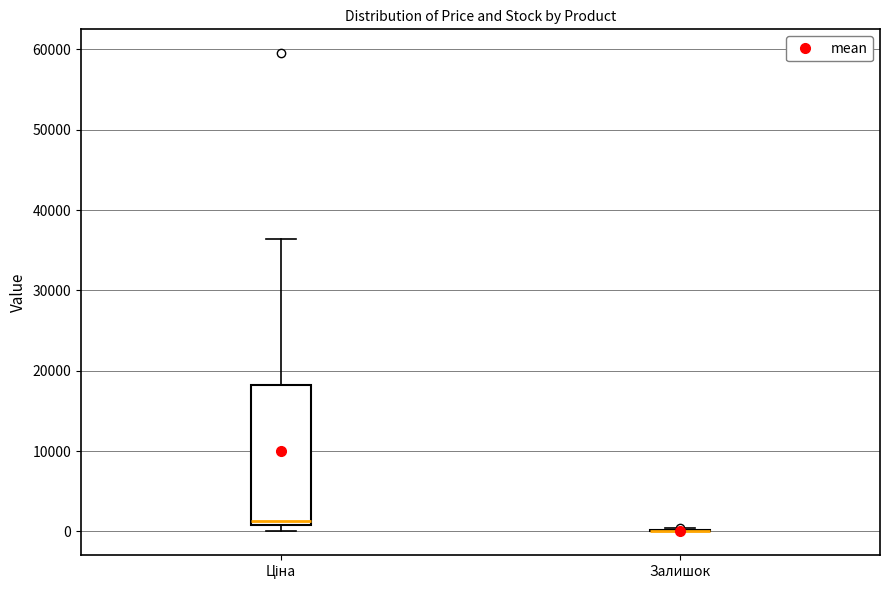

Reading left to right, read every box against the y-axis: the position of its median line, the range the box covers, and the ends of its whiskers. The values are not printed on the chart, so give them approximately, as read against the axis.

Ціна: median 1000 (just above the box's lower edge), box 1000 to 18000, whiskers 0 to 36000
Залишок: box collapsed to a line at 0, whiskers 0 to 0